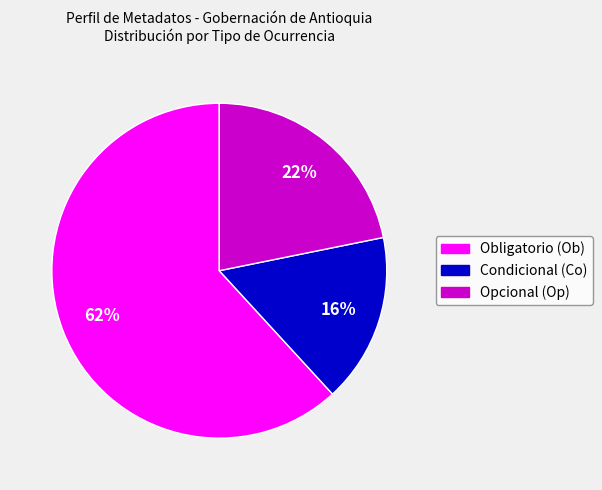

How many slices are in this pie chart?

3